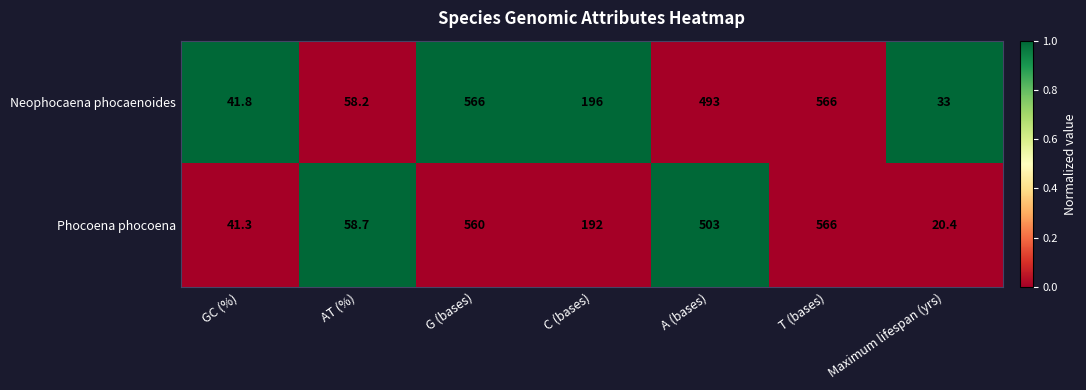

Reading left to right, list all the values displayed in this chart.

Neophocaena phocaenoides: GC (%)=41.8	AT (%)=58.2	G (bases)=566.0	C (bases)=196.0	A (bases)=493.0	T (bases)=566.0	Maximum lifespan (yrs)=33.0
Phocoena phocoena: GC (%)=41.3	AT (%)=58.7	G (bases)=560.0	C (bases)=192.0	A (bases)=503.0	T (bases)=566.0	Maximum lifespan (yrs)=20.4